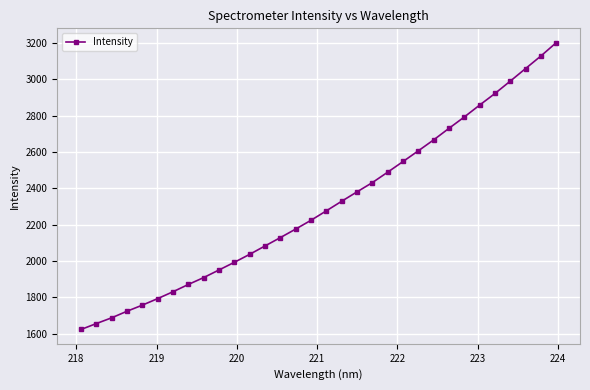

What is the value of the 13th point from the left?

2082.7